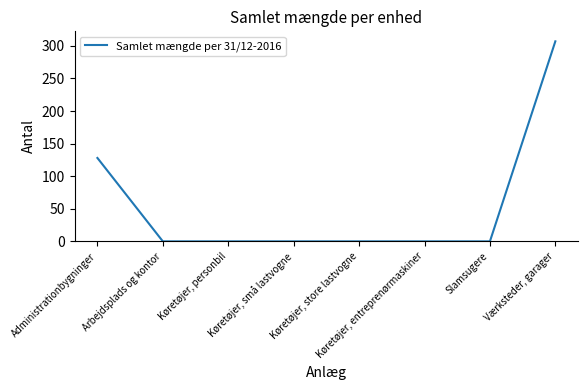

Is it true that the value at Administrationbygninger is 128?

True